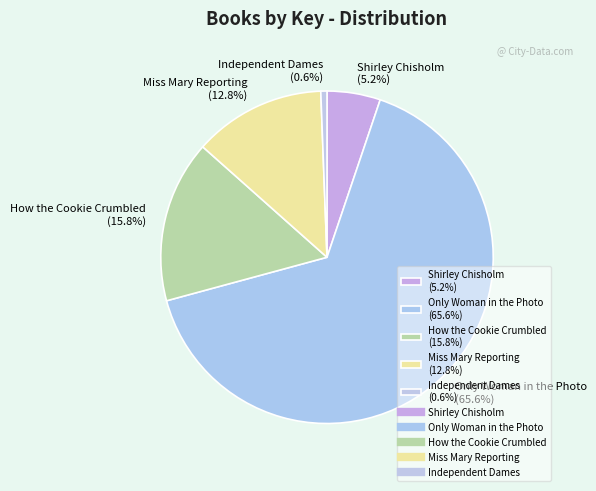

What is the ratio of the value at How the Cookie Crumbled (15.8%) to the value at Miss Mary Reporting (12.8%)?

1.2